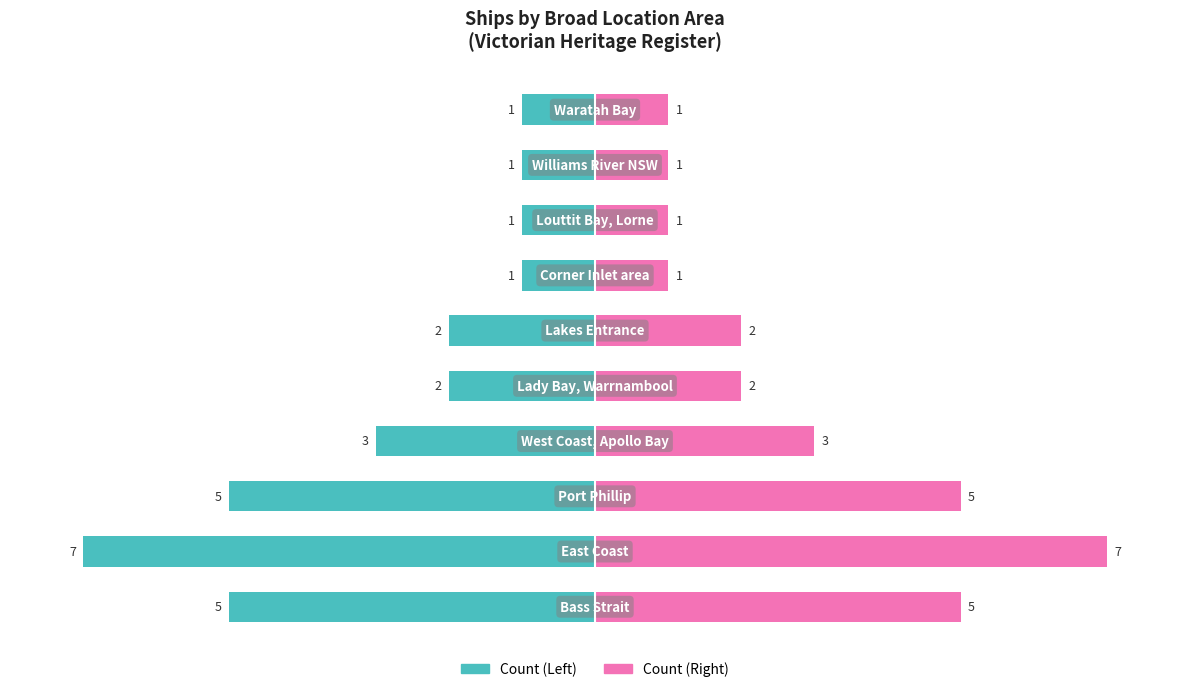

How many groups of bars are there?

10